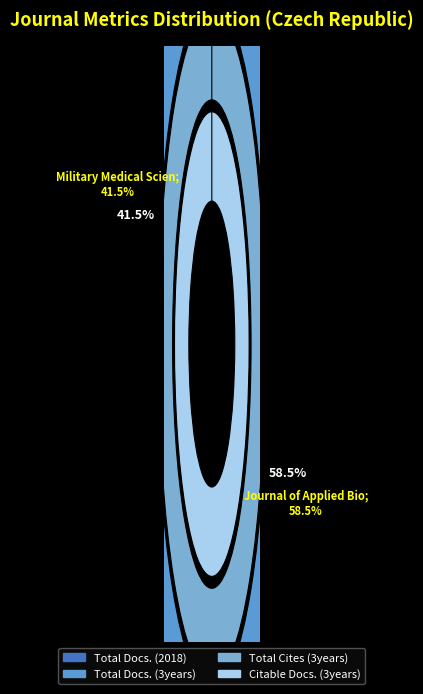

Rank the categories by Total Cites (3years) value from highest to lowest.

Journal of Applied Biomedicine, Military Medical Science Letters